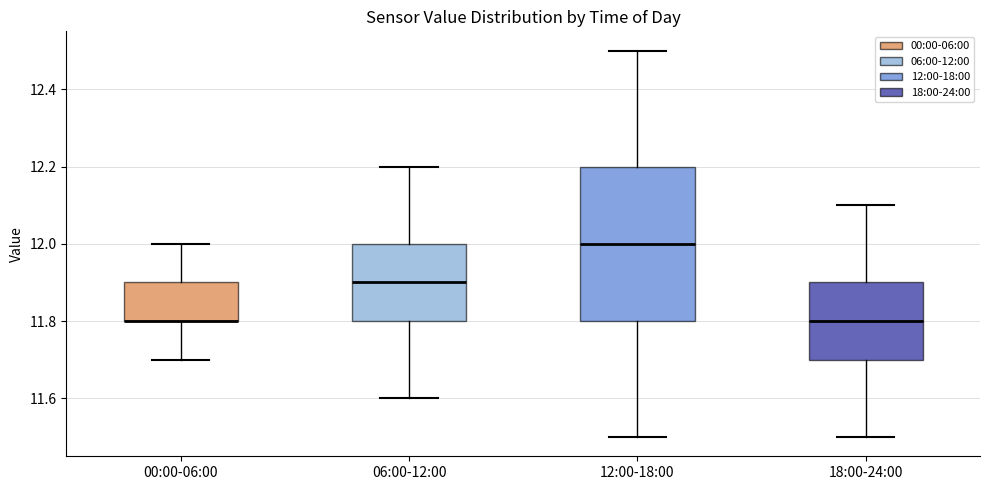

Which box is the tallest, from its lower edge to its upper edge?

12:00-18:00